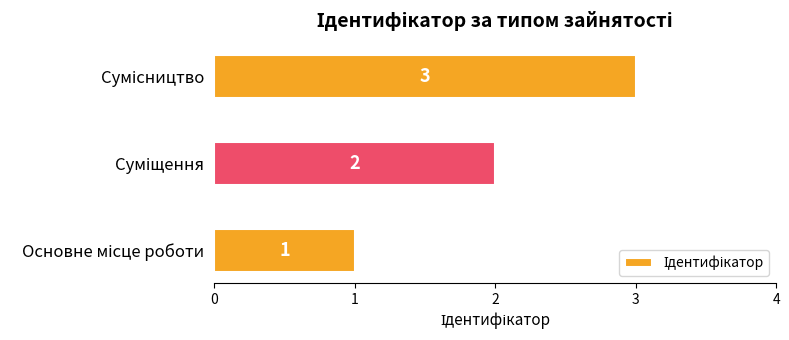

How many values are between 1 and 3?

3